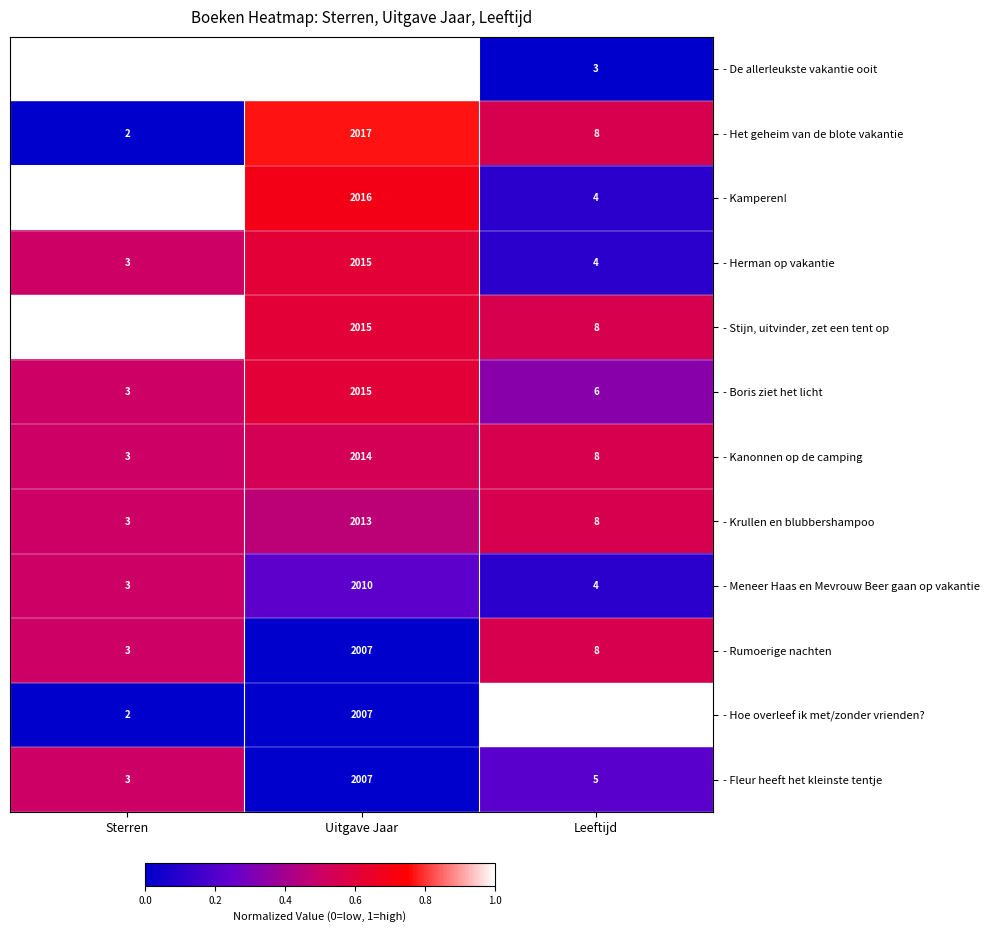

What is the difference between the maximum and minimum values in the - Herman op vakantie series?

2012